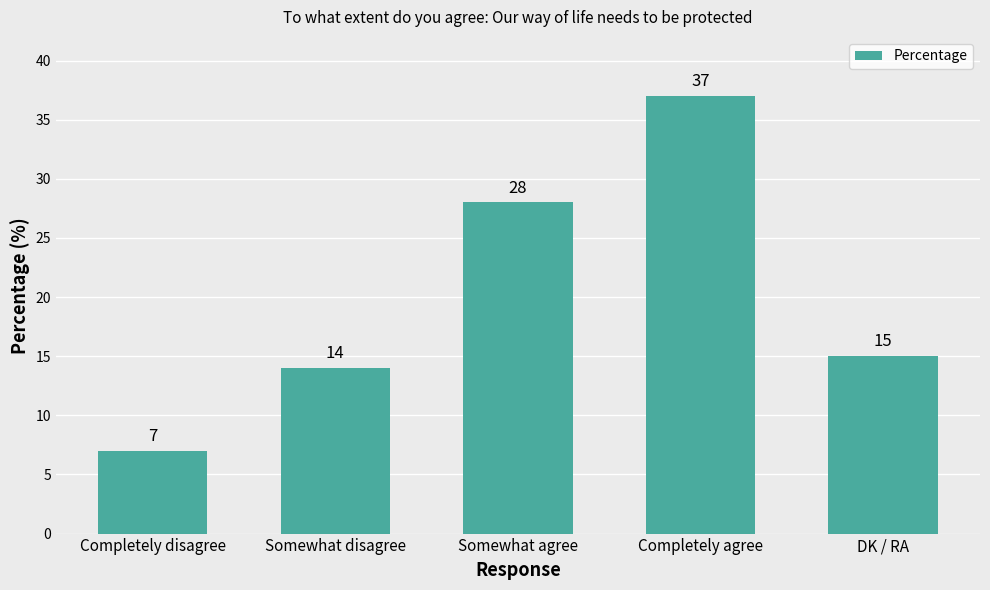

What is the label of the 5th bar from the left?

DK / RA